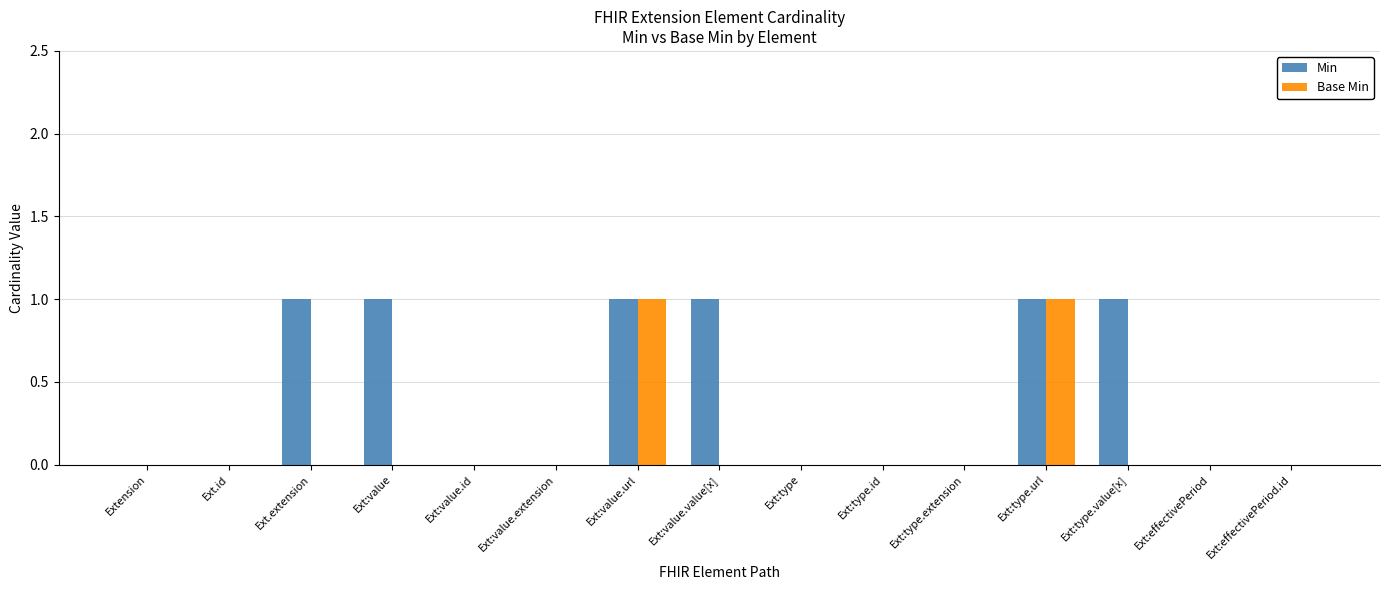

How many groups of bars are there?

15